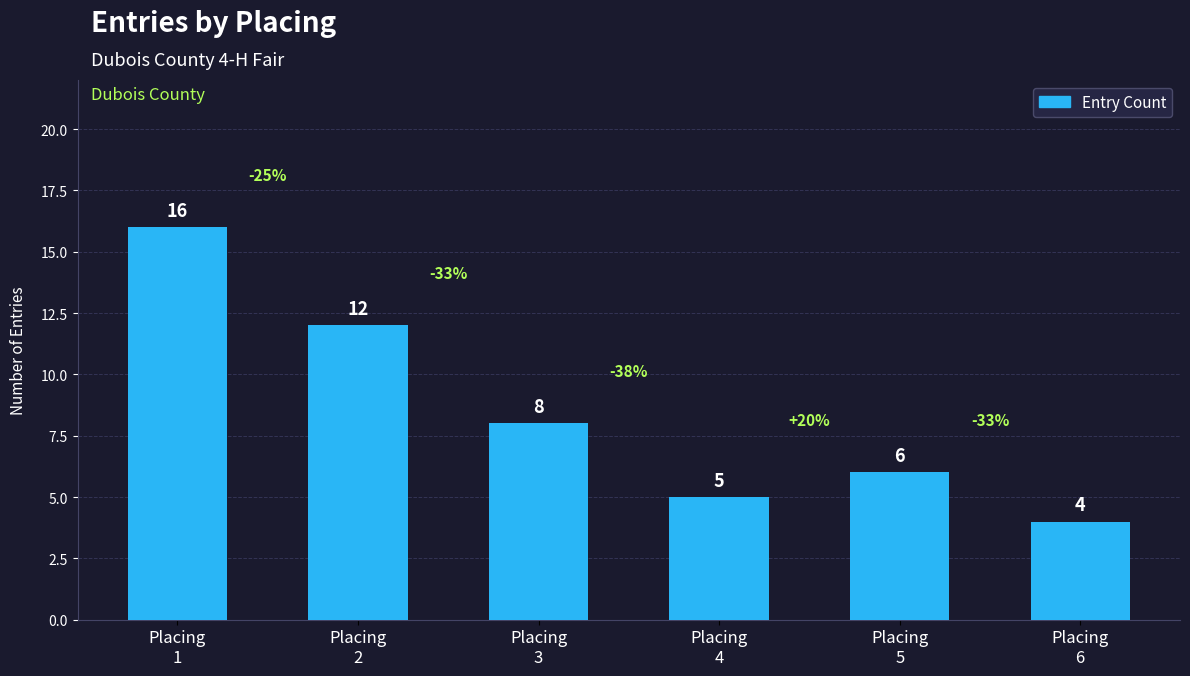

Reading left to right, transcribe all the data shown in this chart.

16	12	8	5	6	4